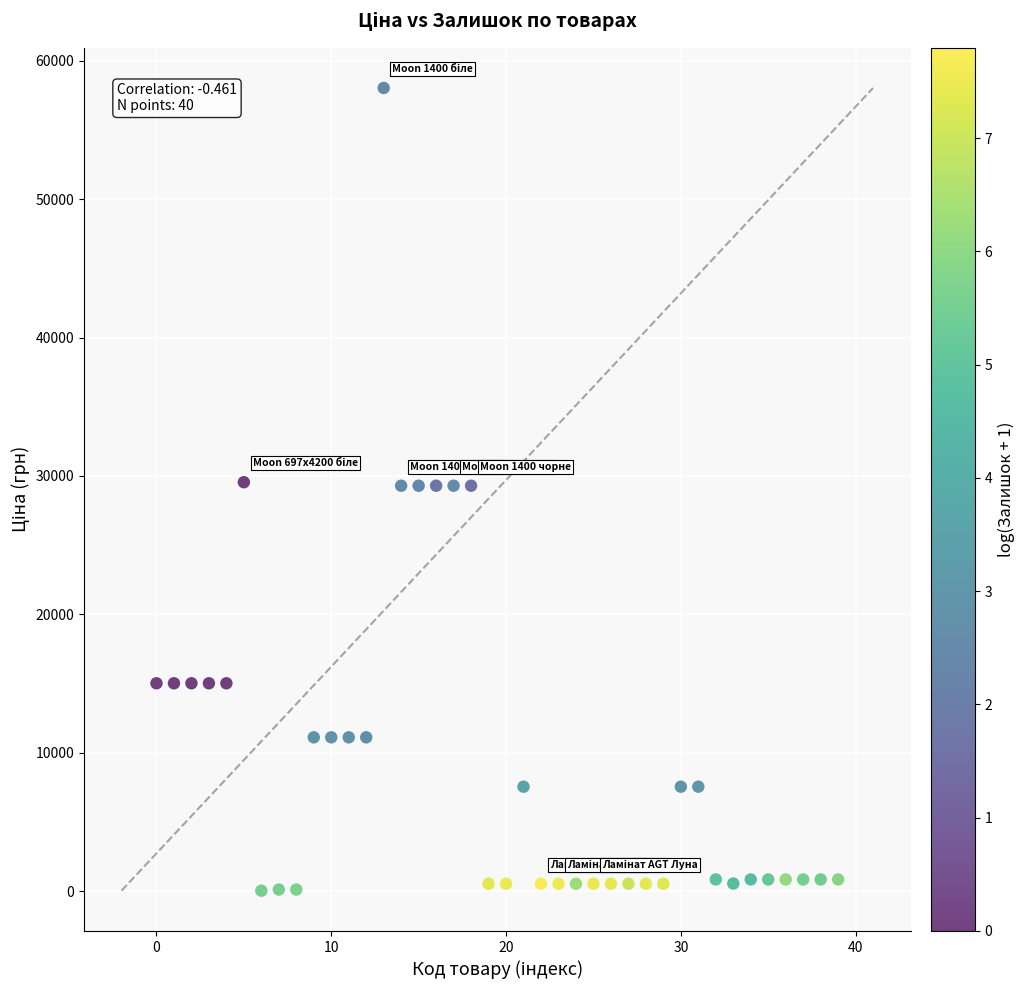

What is the range of Y values (max minus min)?

58005.0